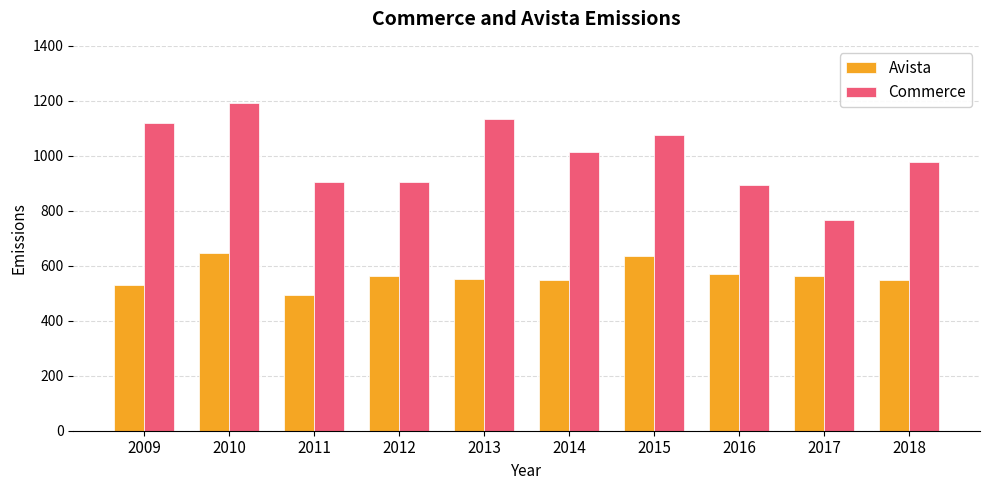

Rank the series by their maximum value, from highest to lowest.

Commerce, Avista